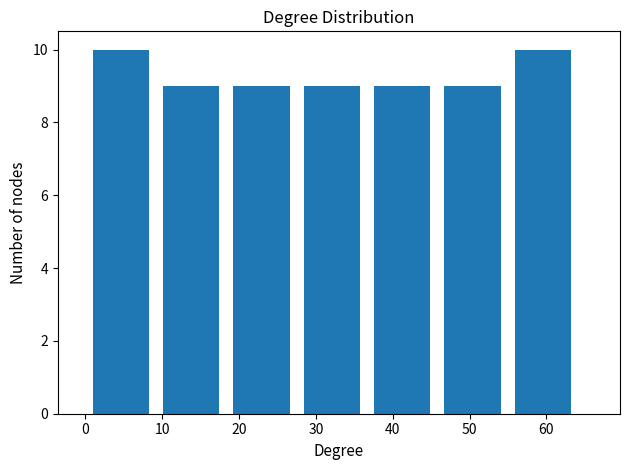

Reading left to right, transcribe this chart: for each bar, give the range it covers on the x-axis and its height. Neither the bar edges nor the heights are printed on the chart, so give them approximately, as read against the axes.

1 to 10: 10
10 to 19: 9
19 to 28: 9
28 to 38: 9
38 to 47: 9
47 to 56: 9
56 to 65: 10